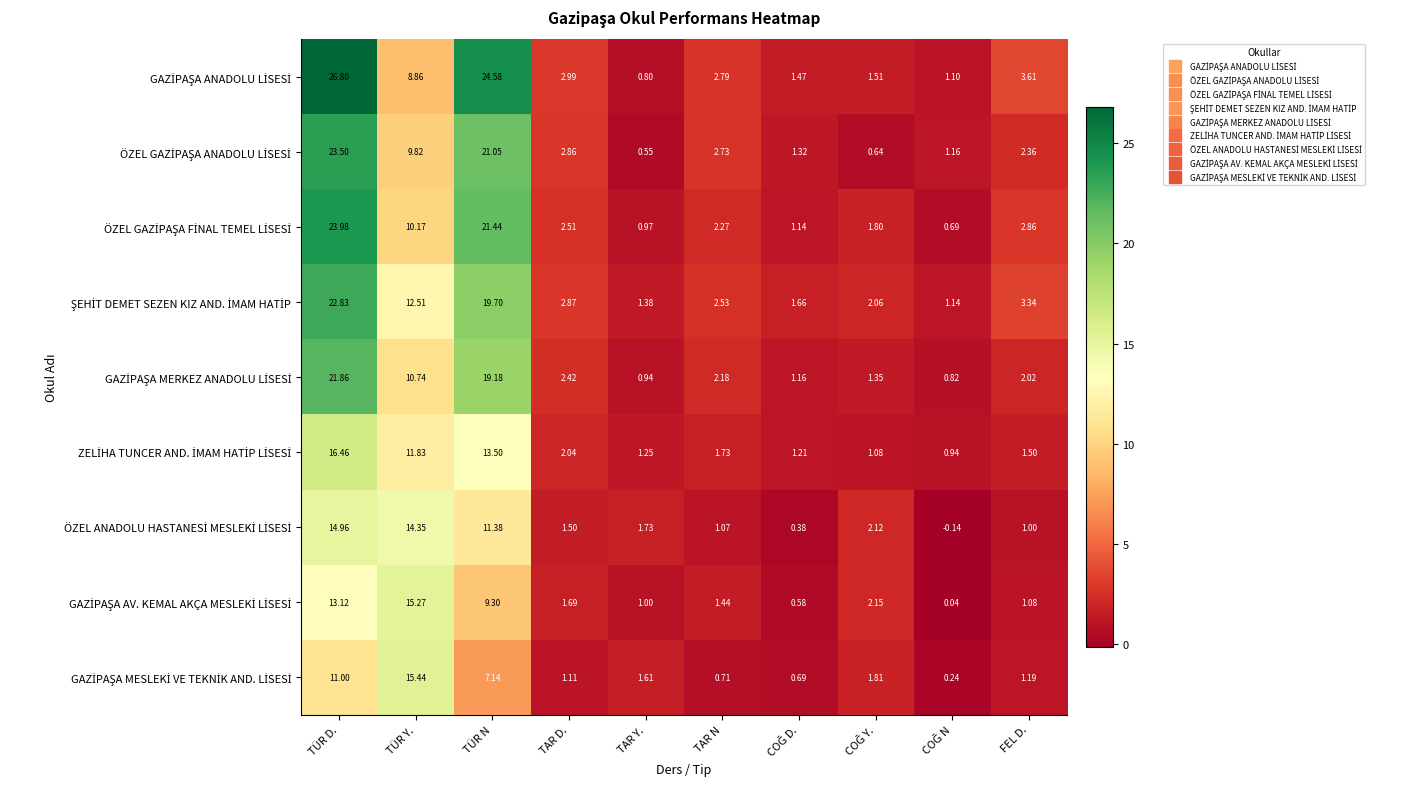

At which category is the sum across all series the highest?

TÜR D.